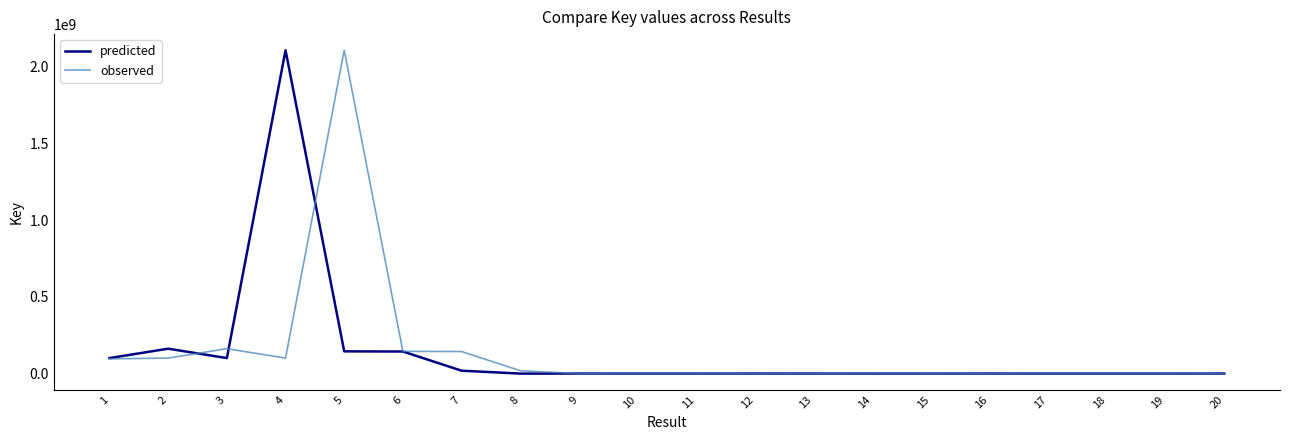

What are all the series names shown in the legend?

predicted, observed